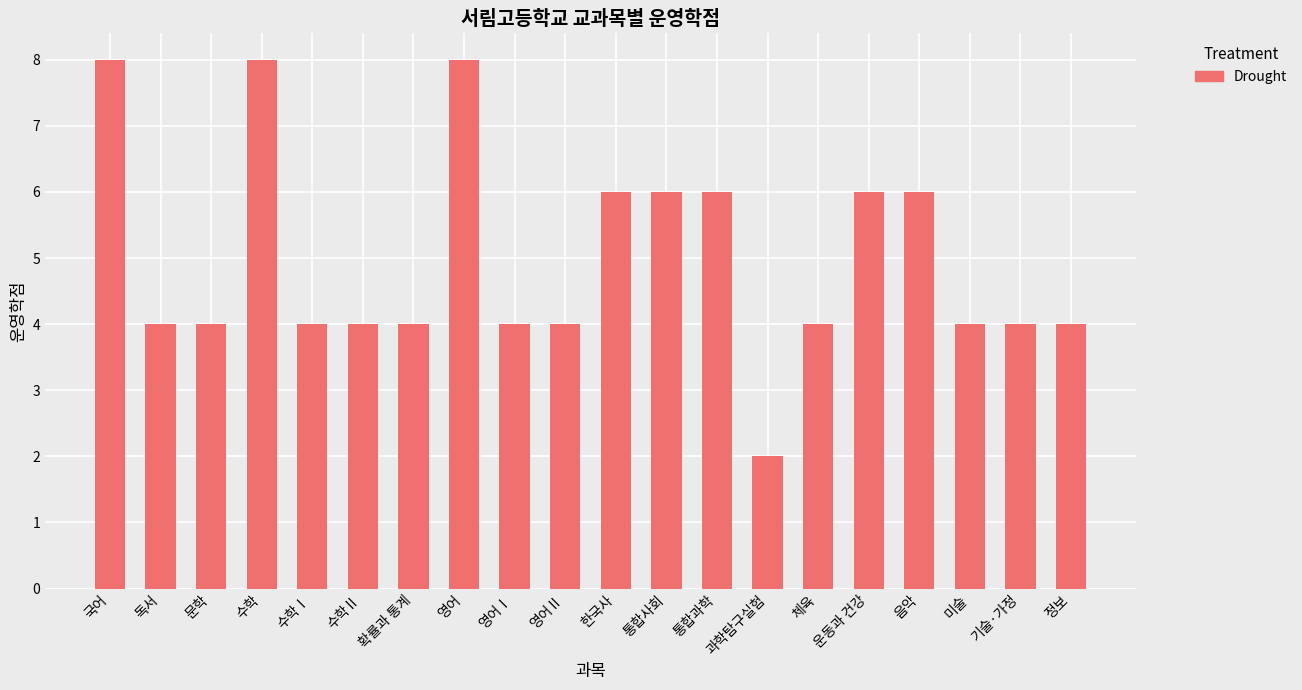

What is the label of the 13th bar from the right?

영어